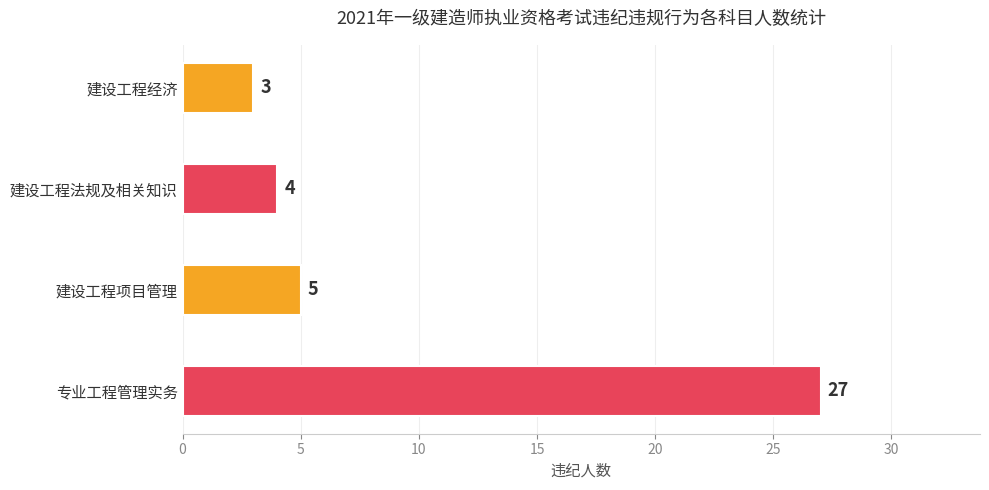

Rank the categories by value from lowest to highest.

建设工程经济, 建设工程法规及相关知识, 建设工程项目管理, 专业工程管理实务